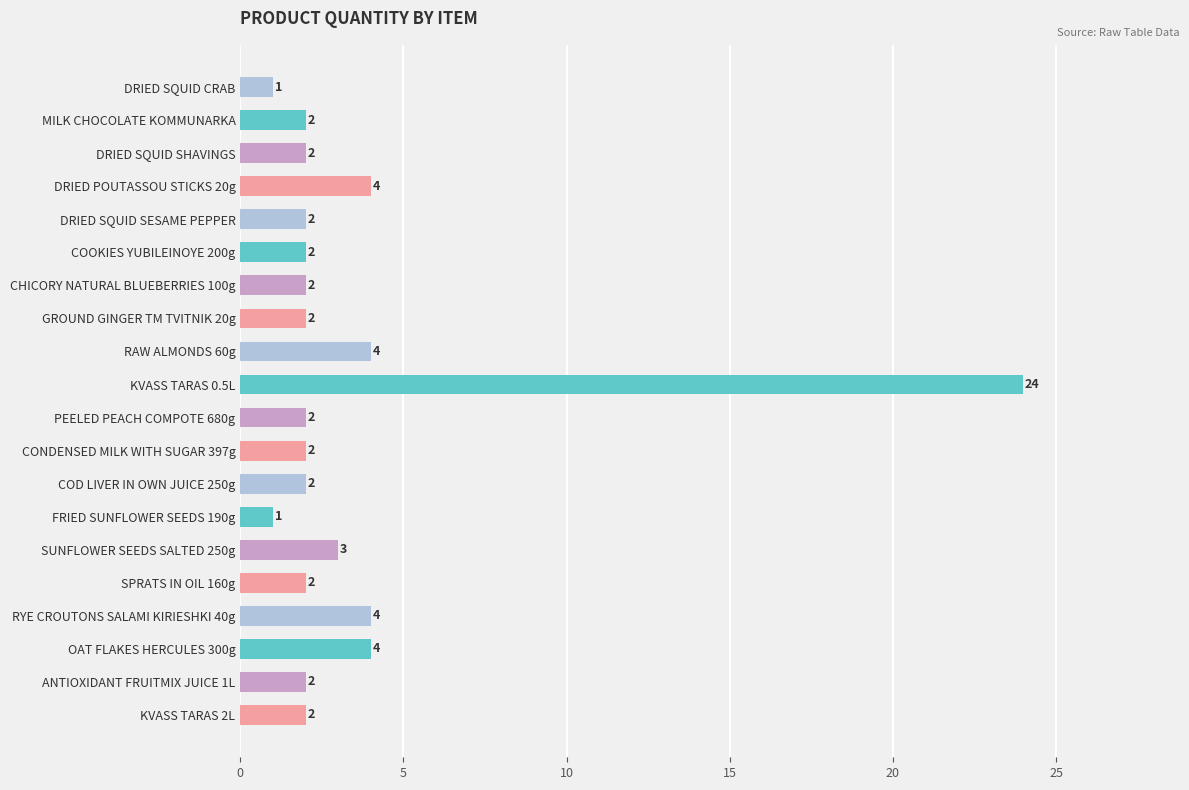

Reading bottom to top, extract all data points from this chart.

KVASS TARAS 2L=2	ANTIOXIDANT FRUITMIX JUICE 1L=2	OAT FLAKES HERCULES 300g=4	RYE CROUTONS SALAMI KIRIESHKI 40g=4	SPRATS IN OIL 160g=2	SUNFLOWER SEEDS SALTED 250g=3	FRIED SUNFLOWER SEEDS 190g=1	COD LIVER IN OWN JUICE 250g=2	CONDENSED MILK WITH SUGAR 397g=2	PEELED PEACH COMPOTE 680g=2	KVASS TARAS 0.5L=24	RAW ALMONDS 60g=4	GROUND GINGER TM TVITNIK 20g=2	CHICORY NATURAL BLUEBERRIES 100g=2	COOKIES YUBILEINOYE 200g=2	DRIED SQUID SESAME PEPPER=2	DRIED POUTASSOU STICKS 20g=4	DRIED SQUID SHAVINGS=2	MILK CHOCOLATE KOMMUNARKA=2	DRIED SQUID CRAB=1